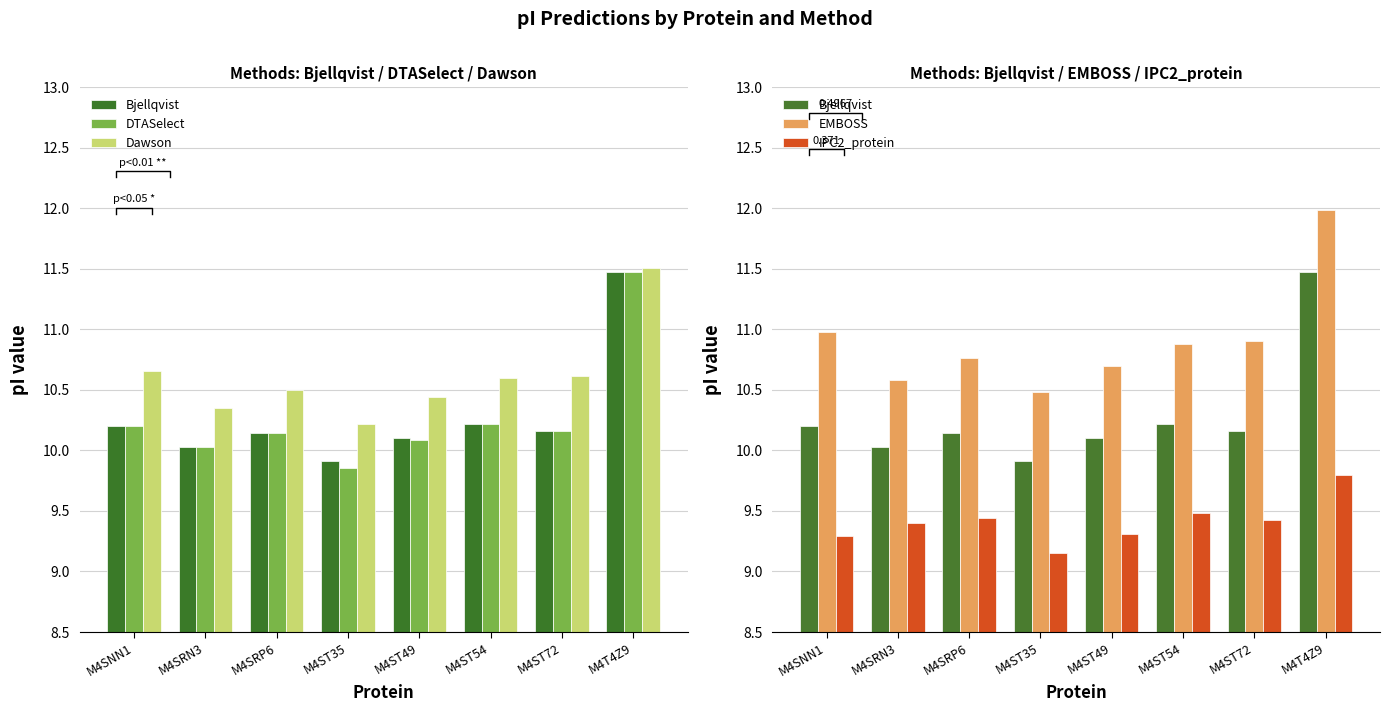

Which series has the largest range (max minus min)?

DTASelect